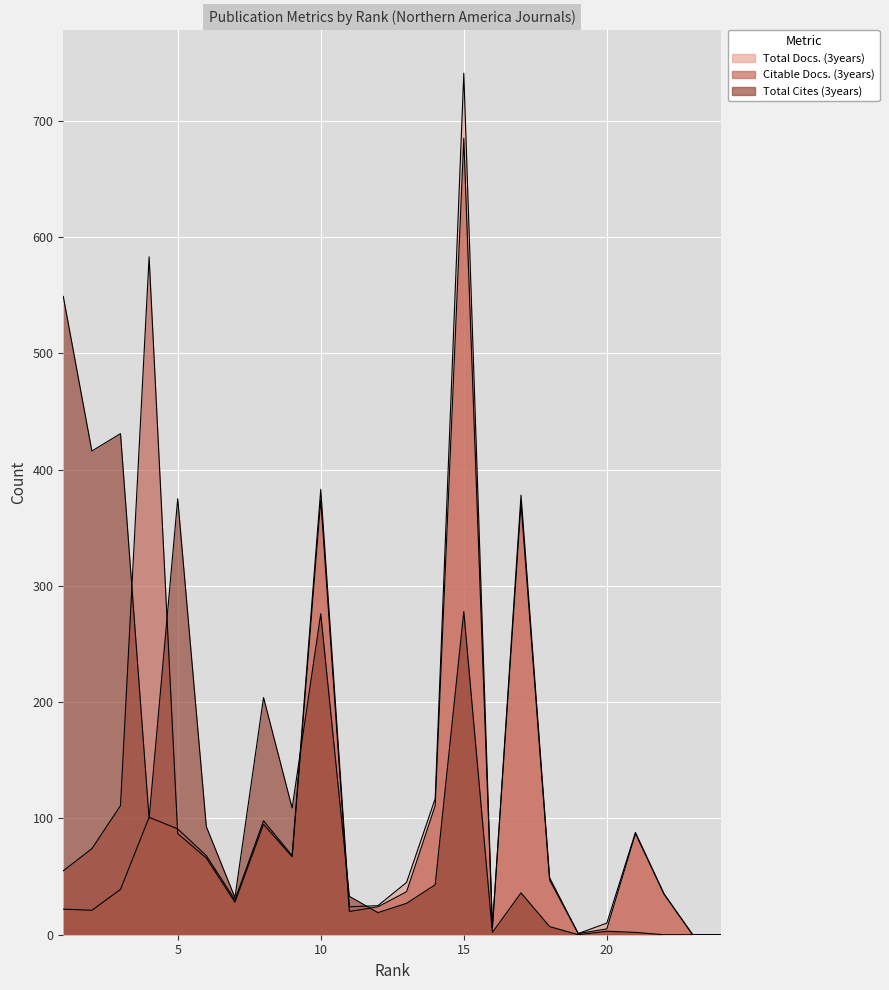

What is the value of the Total Cites (3years) point at the 12th from the left?

19